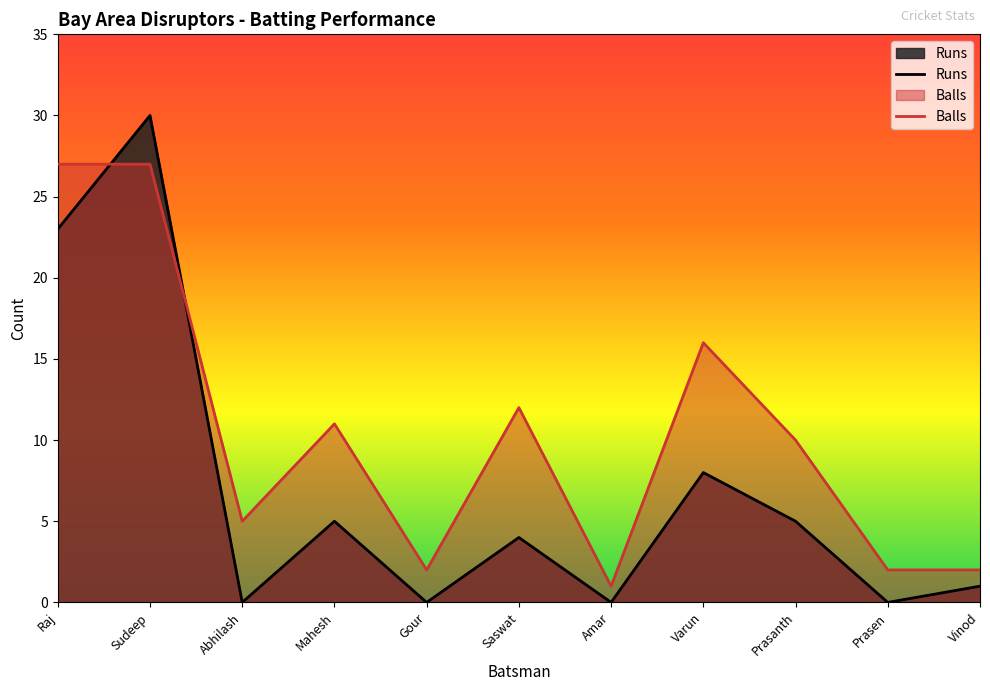

List the series in order of their peak value, highest first.

Runs, Balls